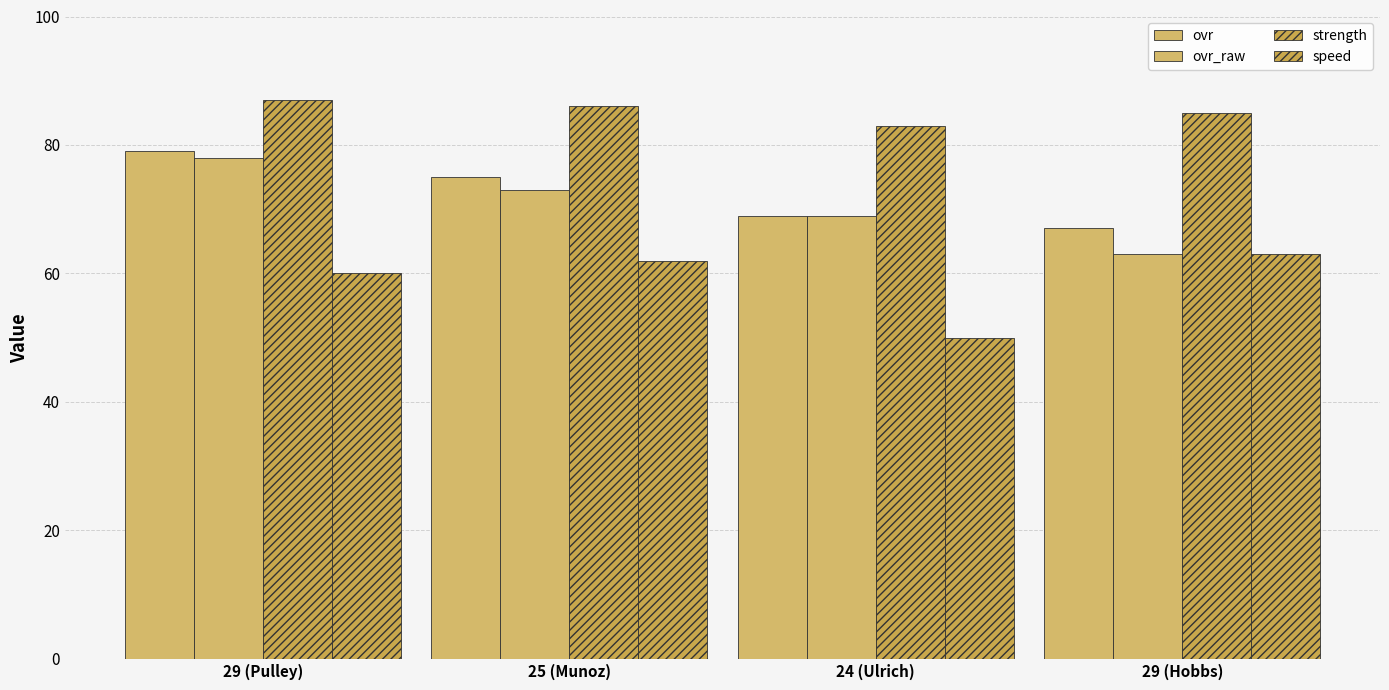

What is the difference between the second highest and minimum values in the strength series?

3